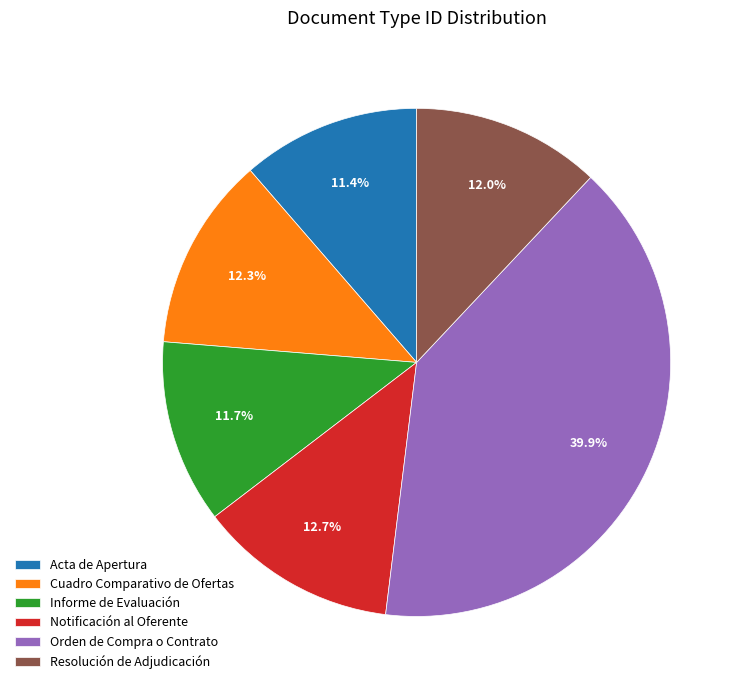

To the nearest percent, what is the difference between the Orden de Compra o Contrato and Informe de Evaluación slice percentages?

28%